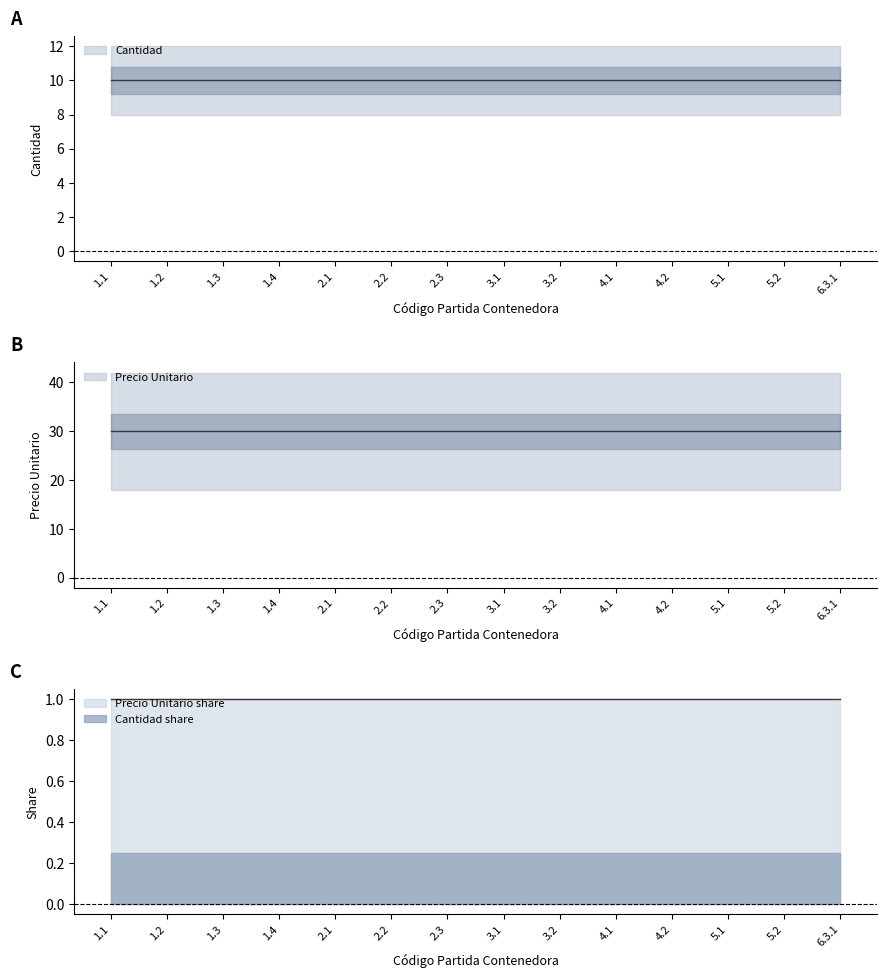

What is the label of the 10th point from the right?

2.1